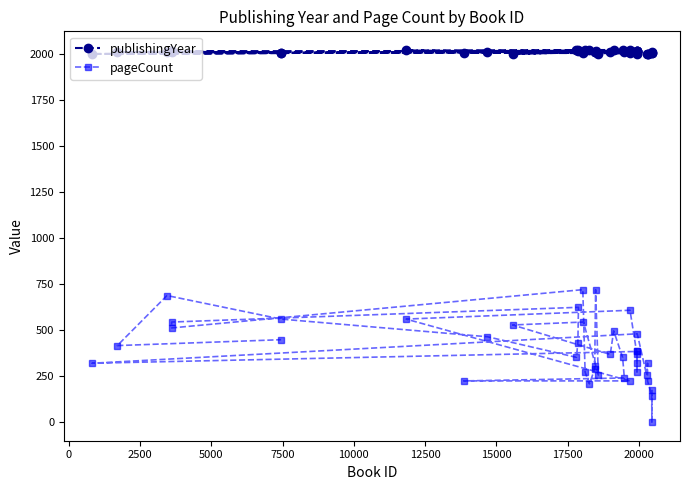

Reading left to right, extract all data points from this chart.

publishingYear: 2009	2006	2010	2002	2003	2003	2016	2001	2016	2002	2017	2004	2016	2023	2020	2005	2008	2012	2022	2023	2014	2001	2011	2002	2016	2010	2010	2021	2020	2007	2013	2016	2018	2021	2020	2010	2008	2014	2011	2009
pageCount: 176	0	144	224	320	256	480	320	384	320	384	272	368	608	560	224	224	240	352	496	368	528	544	256	720	304	287	208	272	720	512	544	624	432	352	464	560	688	416	448